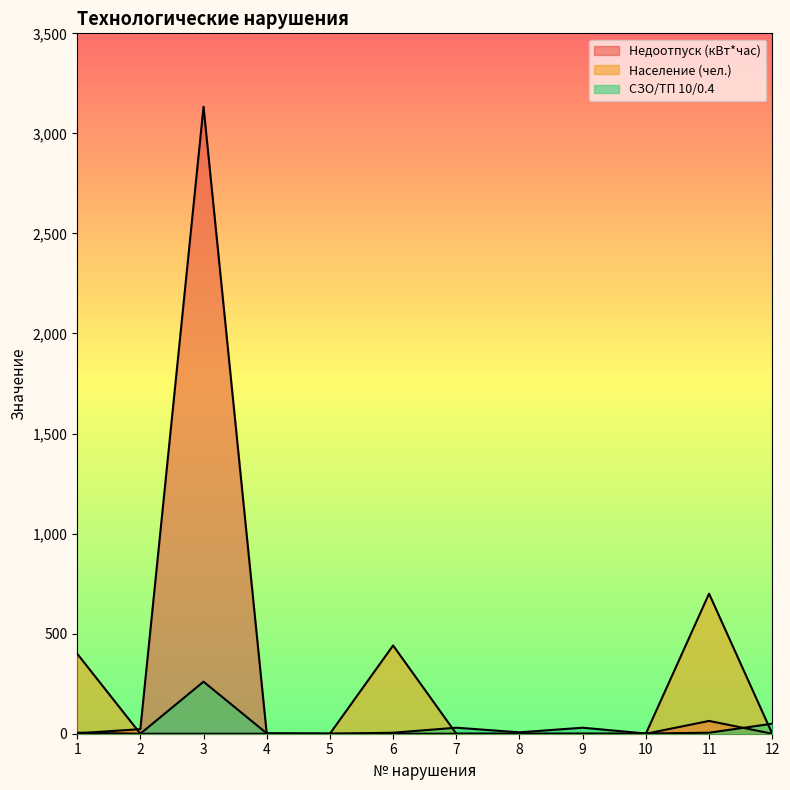

What is the maximum value shown in the chart?

3133.0